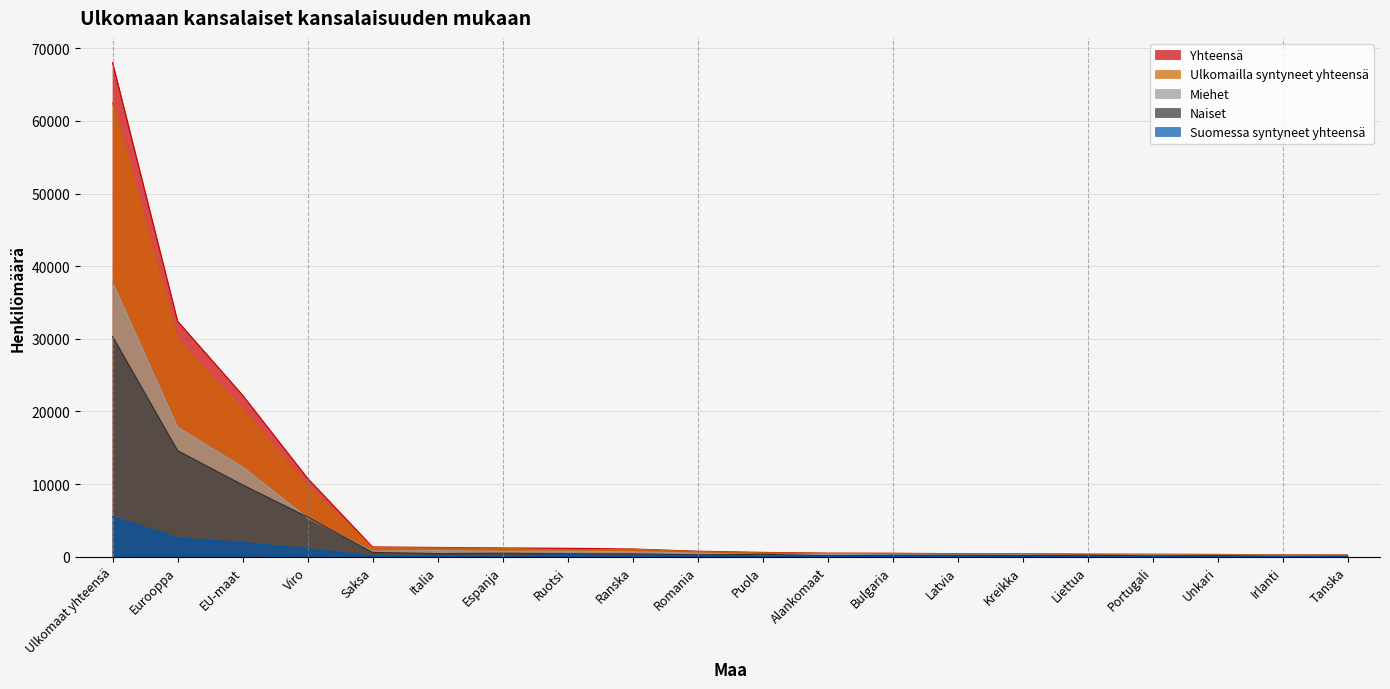

How many series are shown in this chart?

5